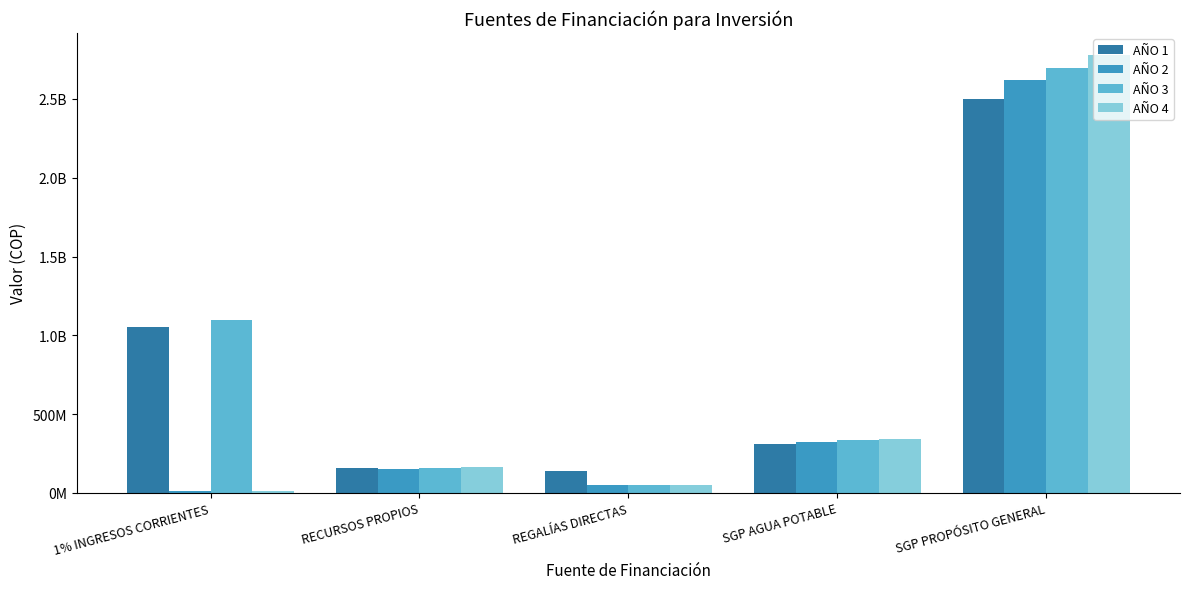

Reading right to left, what are all the values shown in this chart?

AÑO 1: SGP PROPÓSITO GENERAL=2499761247	SGP AGUA POTABLE=308747212	REGALÍAS DIRECTAS=139939000	RECURSOS PROPIOS=158522000	1% INGRESOS CORRIENTES=1049899725
AÑO 2: SGP PROPÓSITO GENERAL=2620300000	SGP AGUA POTABLE=325000000	REGALÍAS DIRECTAS=46728708	RECURSOS PROPIOS=153738000	1% INGRESOS CORRIENTES=10000000
AÑO 3: SGP PROPÓSITO GENERAL=2698909000	SGP AGUA POTABLE=334750000	REGALÍAS DIRECTAS=48130569	RECURSOS PROPIOS=158350140	1% INGRESOS CORRIENTES=1100000000
AÑO 4: SGP PROPÓSITO GENERAL=2779876270	SGP AGUA POTABLE=344792500	REGALÍAS DIRECTAS=49574486	RECURSOS PROPIOS=163100644	1% INGRESOS CORRIENTES=12000000